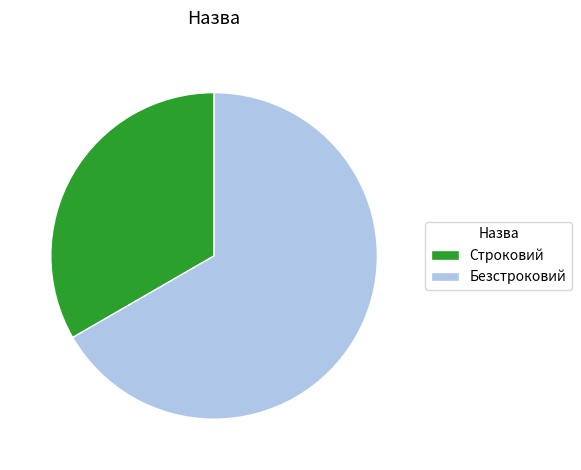

True or false: Строковий accounts for 28% of the total.

False